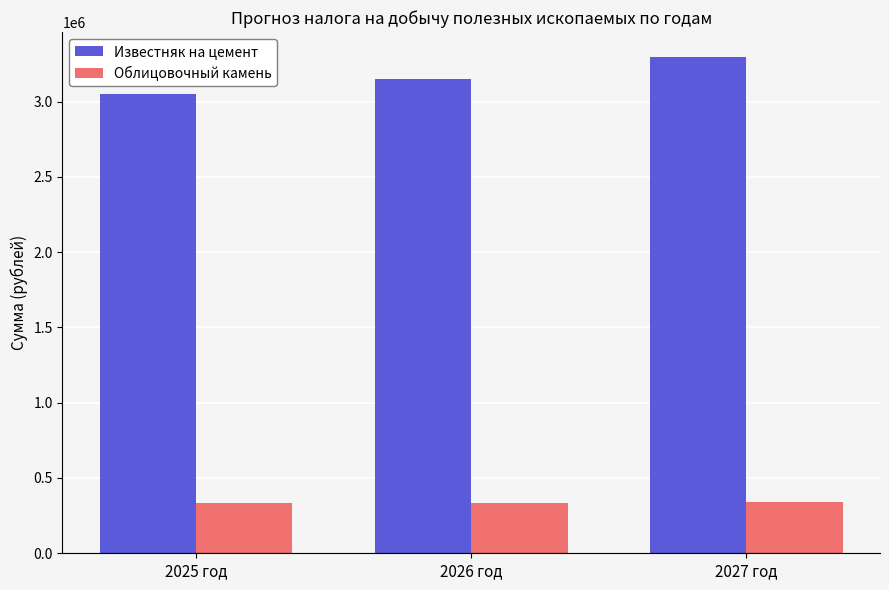

How many groups of bars are there?

3